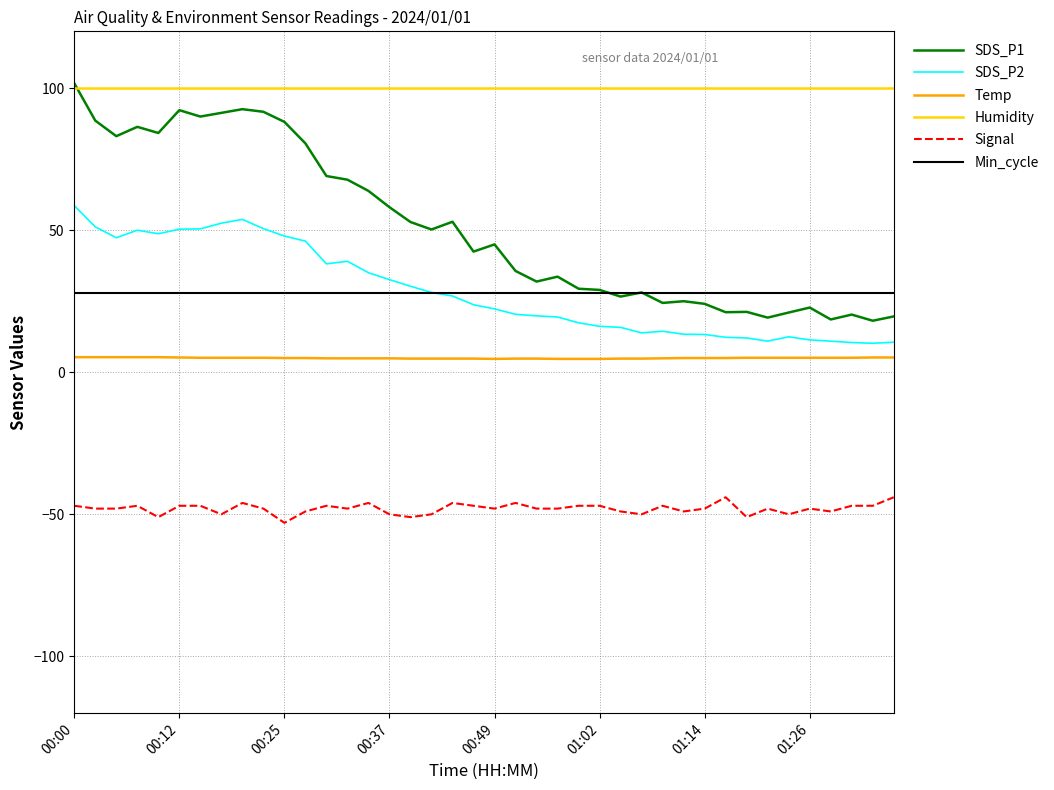

True or false: Signal and Humidity intersect in this chart.

False